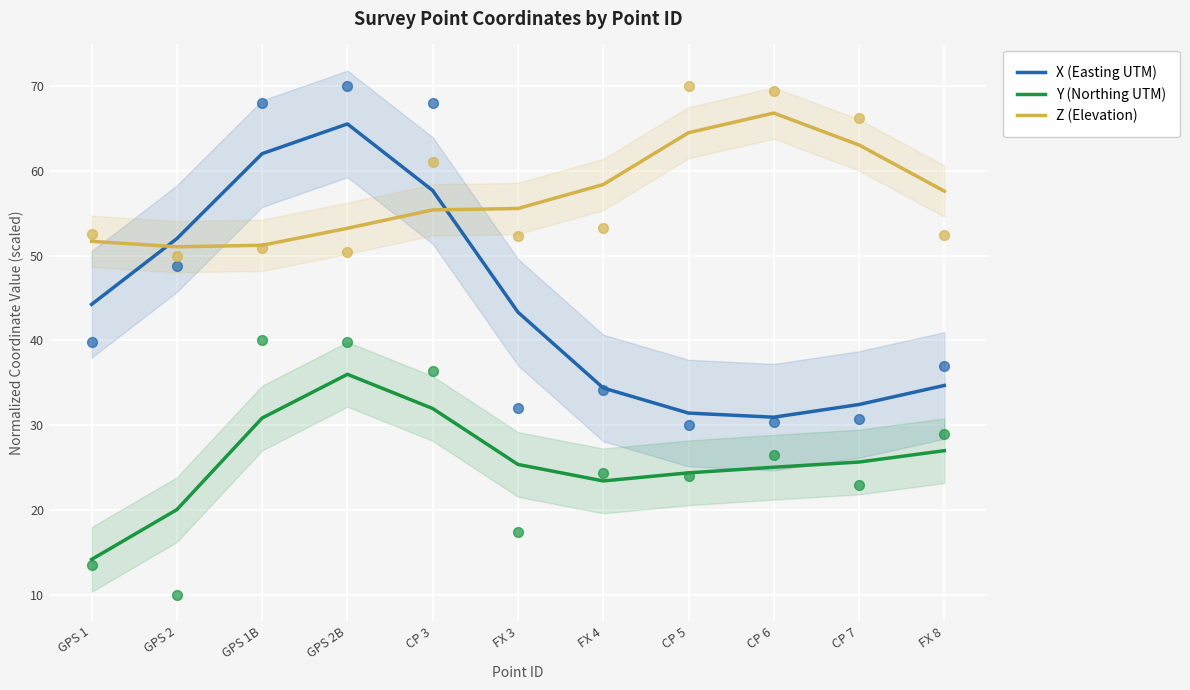

What is the total value across all series at GPS 2B?

154.8